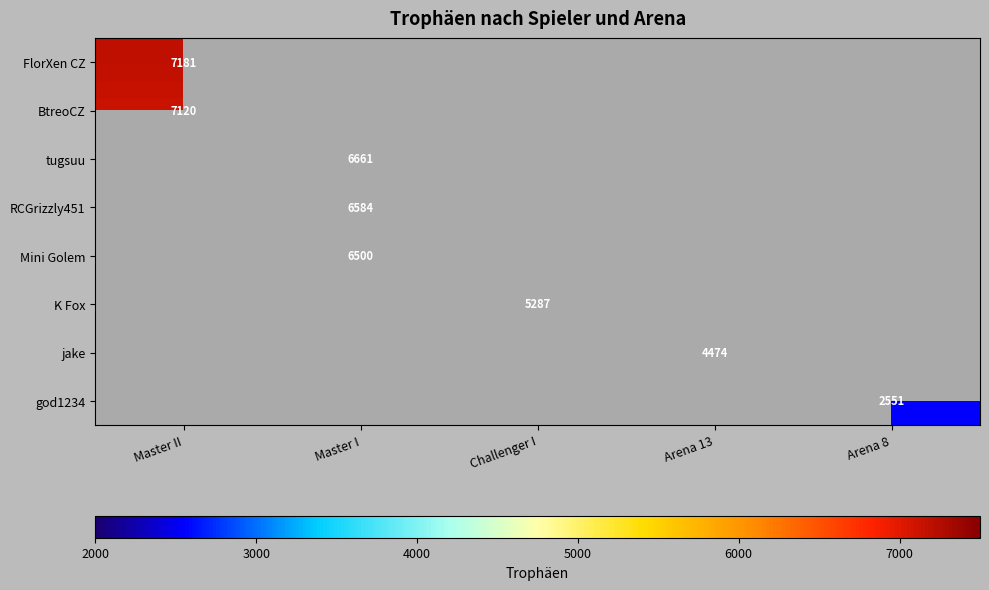

Is it true that god1234 equals 2551 at Arena 8?

True